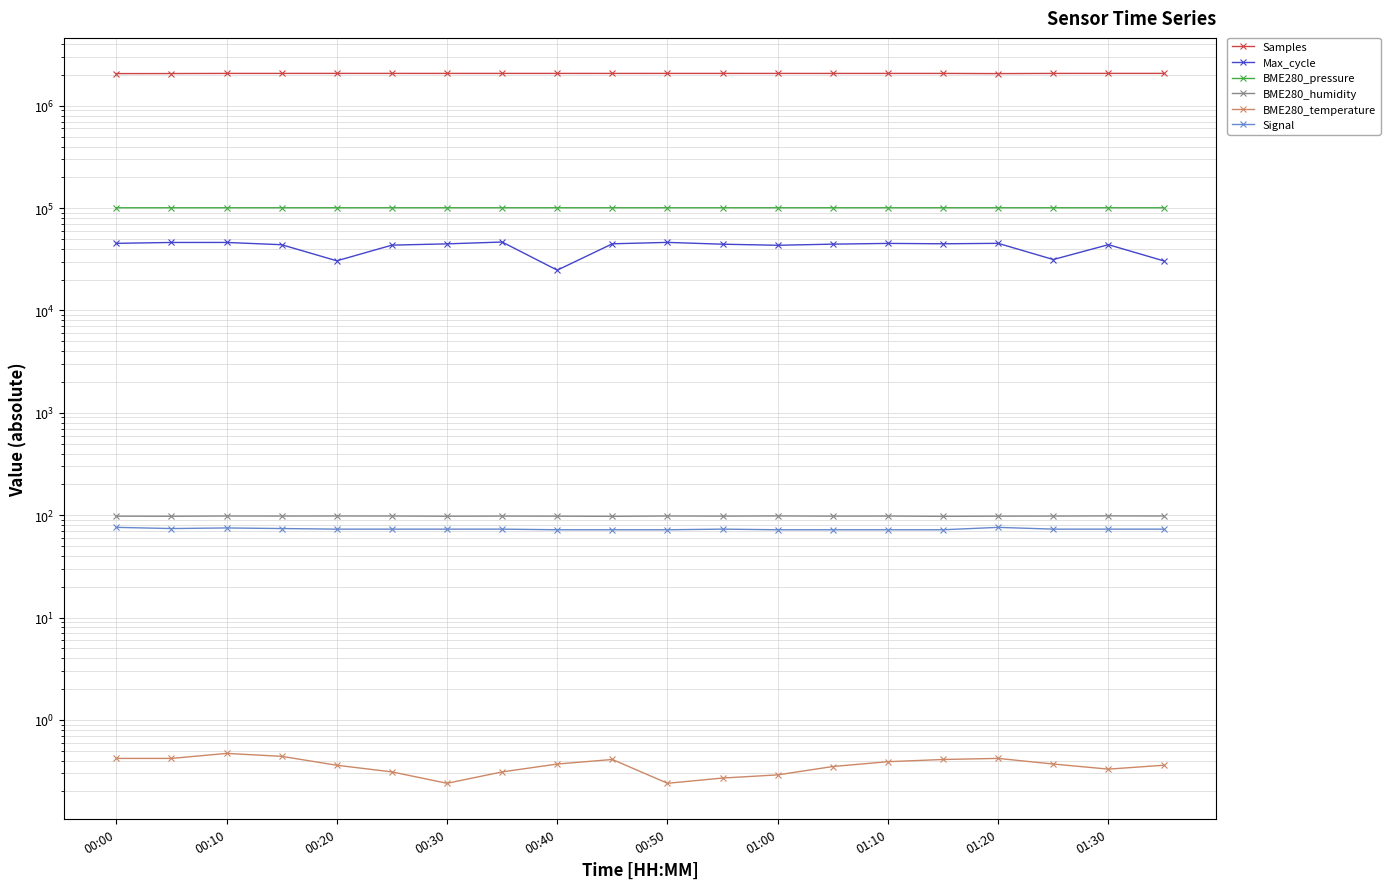

How many lines are shown in the chart?

6